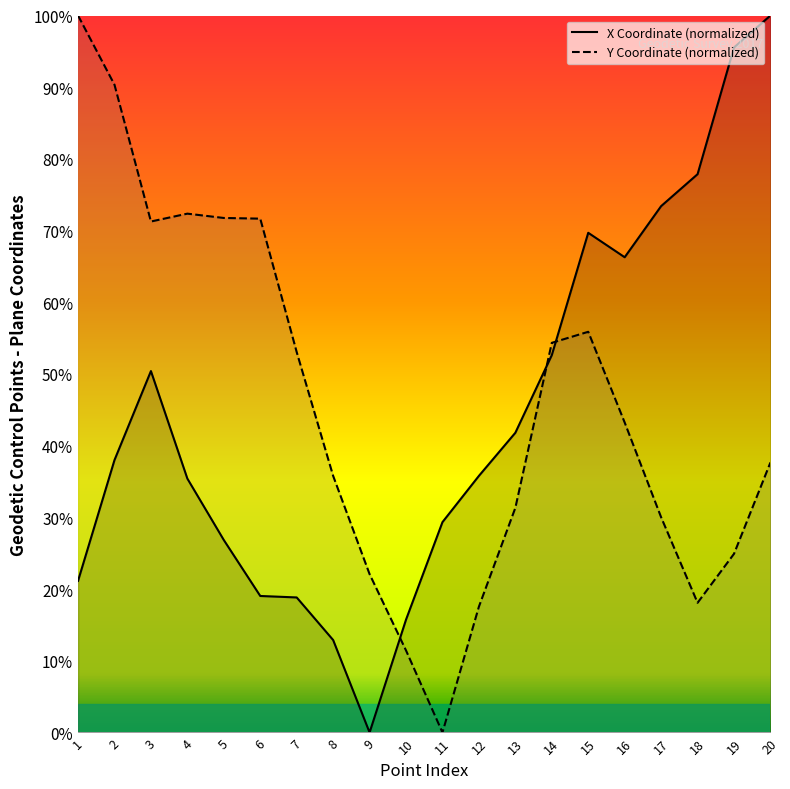

Reading left to right, transcribe all the data shown in this chart.

X Coordinate: 1=0.2	2=0.4	3=0.5	4=0.4	5=0.3	6=0.2	7=0.2	8=0.1	9=0.0	10=0.2	11=0.3	12=0.4	13=0.4	14=0.5	15=0.7	16=0.7	17=0.7	18=0.8	19=1.0	20=1.0
Y Coordinate: 1=1.0	2=0.9	3=0.7	4=0.7	5=0.7	6=0.7	7=0.5	8=0.4	9=0.2	10=0.1	11=0.0	12=0.2	13=0.3	14=0.5	15=0.6	16=0.4	17=0.3	18=0.2	19=0.2	20=0.4